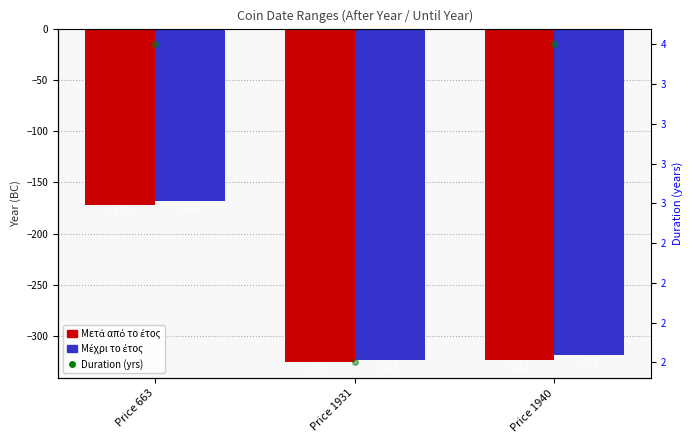

Read the Duration (yrs) value at Price 1940.

4